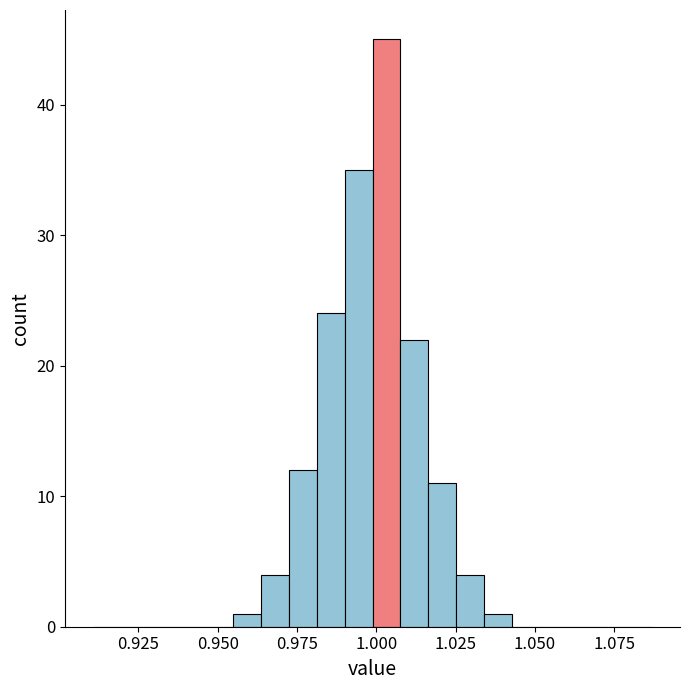

Read against the x-axis, roughly where is the centre of the tallest bar?

1.005